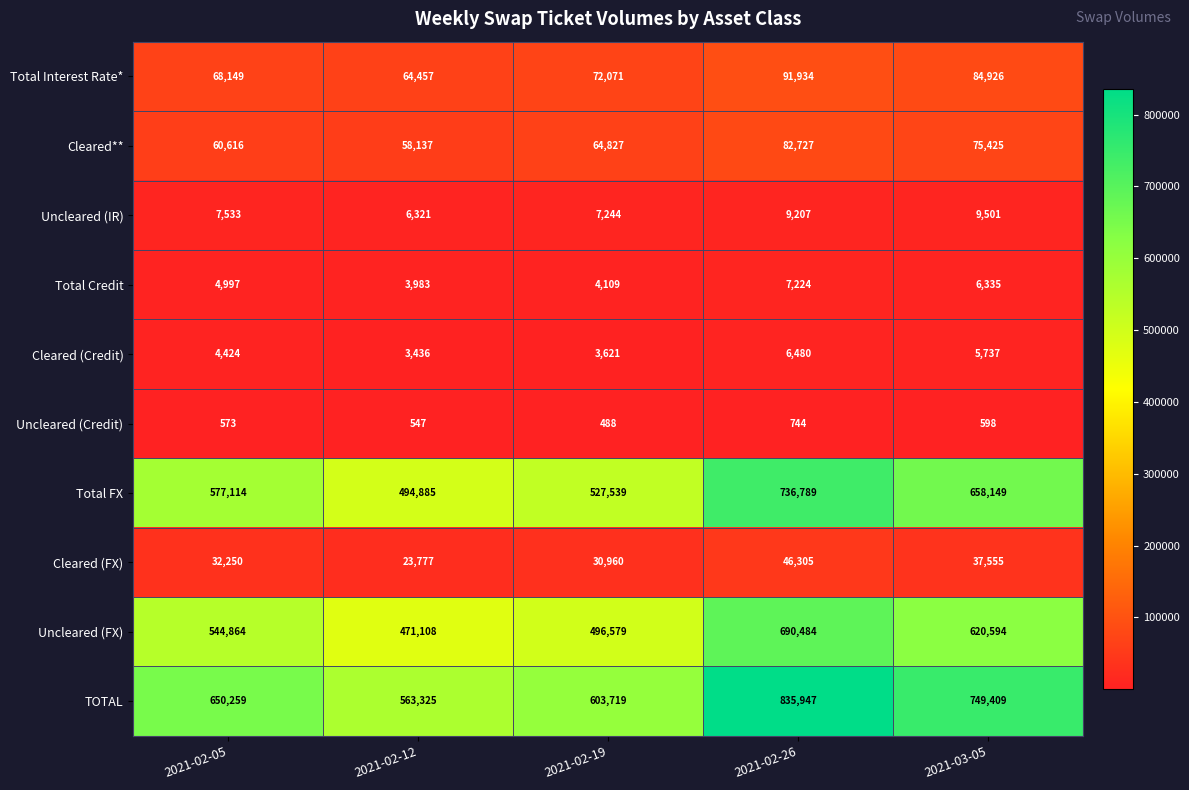

Which series has the largest total across all categories?

TOTAL